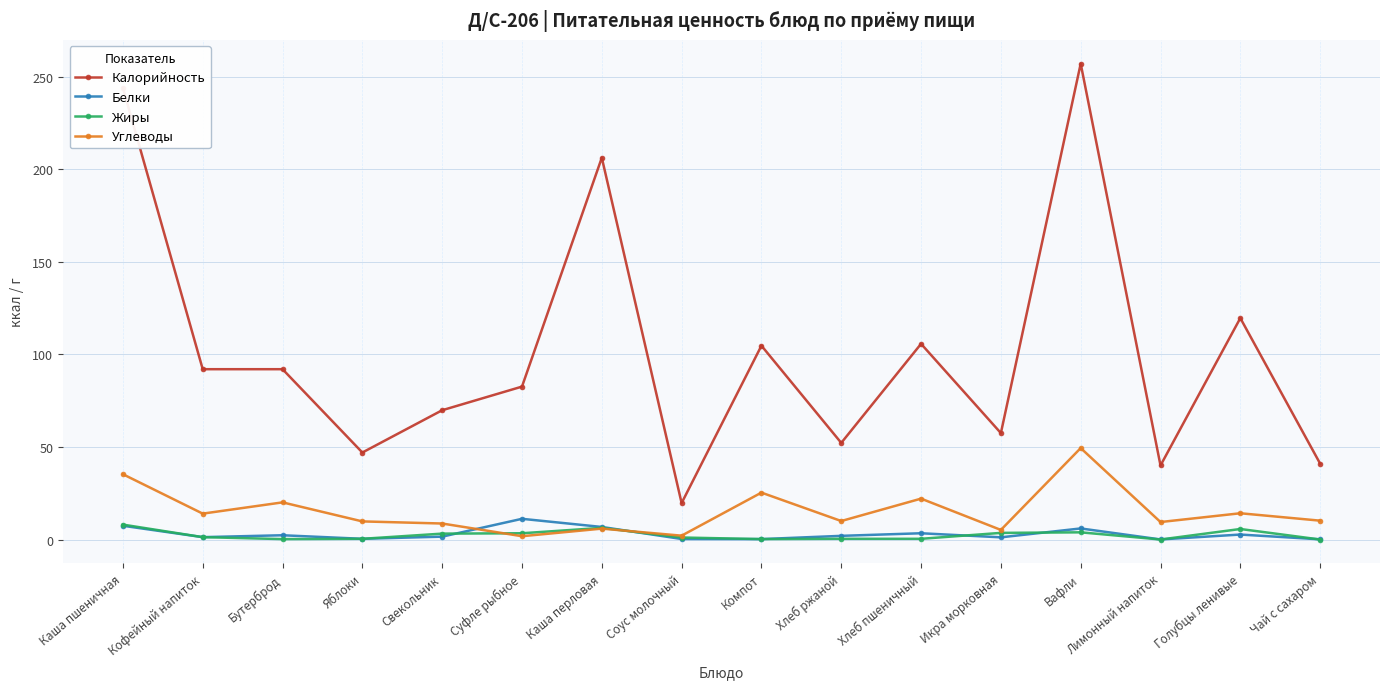

What is the value of the Калорийность point at the 2nd from the left?

92.0